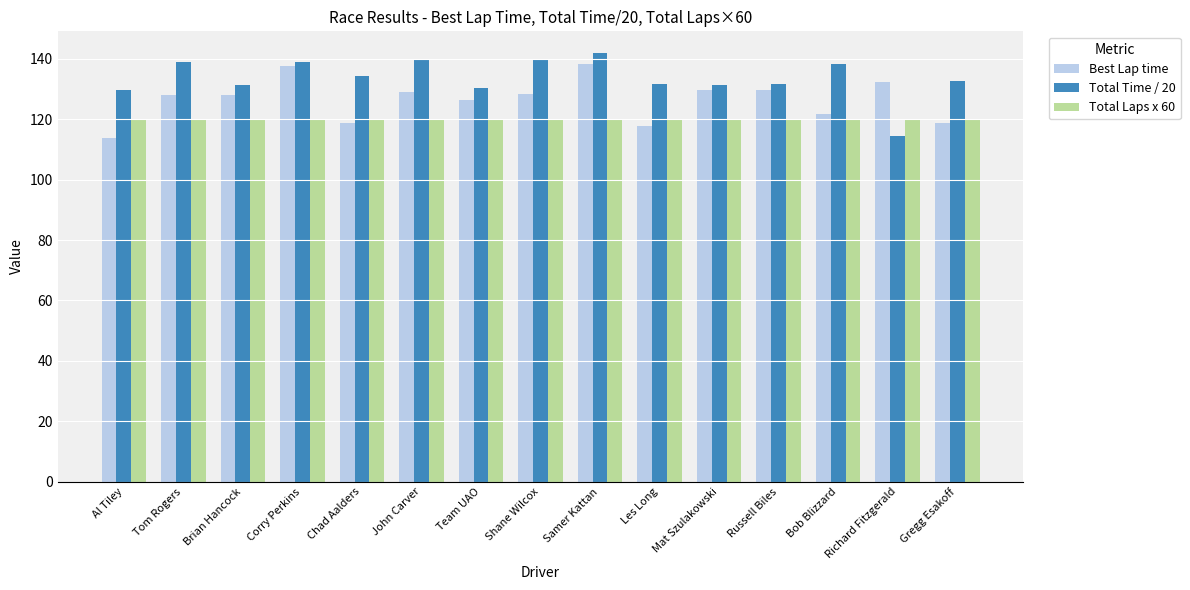

Which series has the widest spread of values?

Total Time / 20